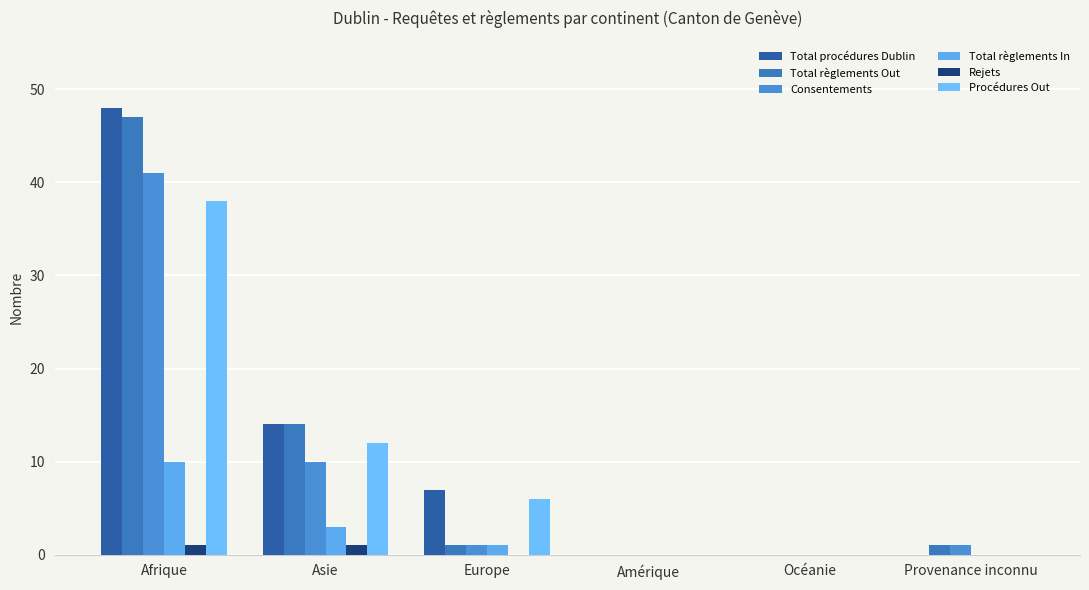

Which series has the widest spread of values?

Total procédures Dublin